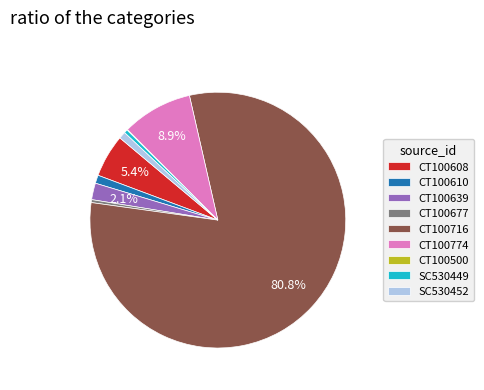

Approximately how many times larger is the value at SC530452 compared to CT100639?

0.4